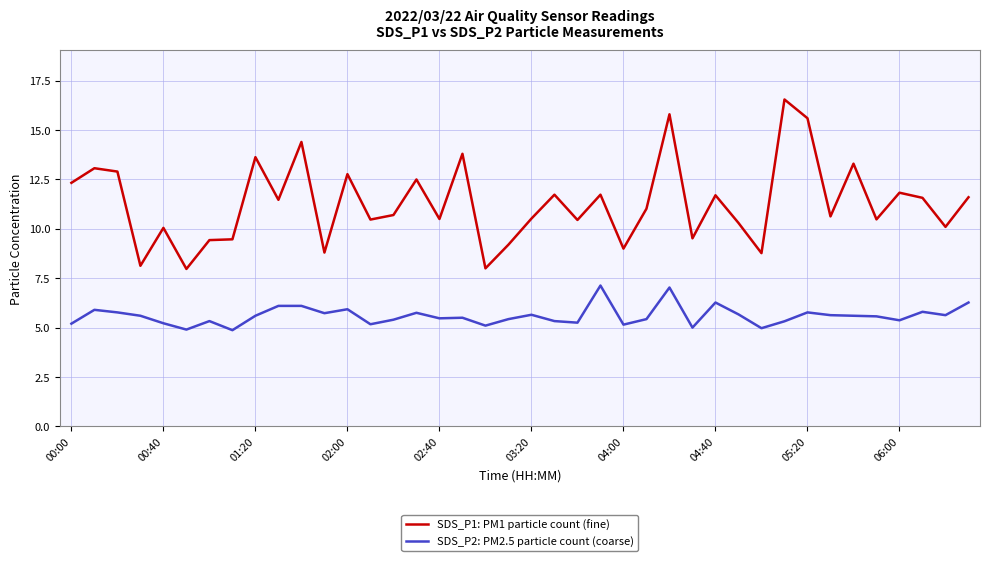

Which series has the largest total across all categories?

SDS_P1: PM1 particle count (fine)